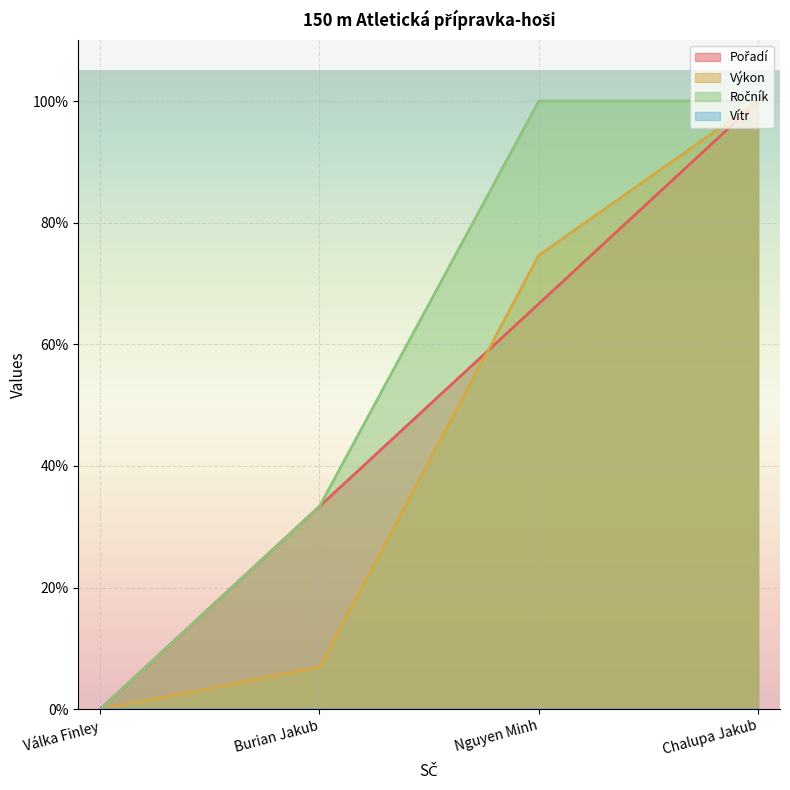

Which has a higher value, 2 or 3?

3